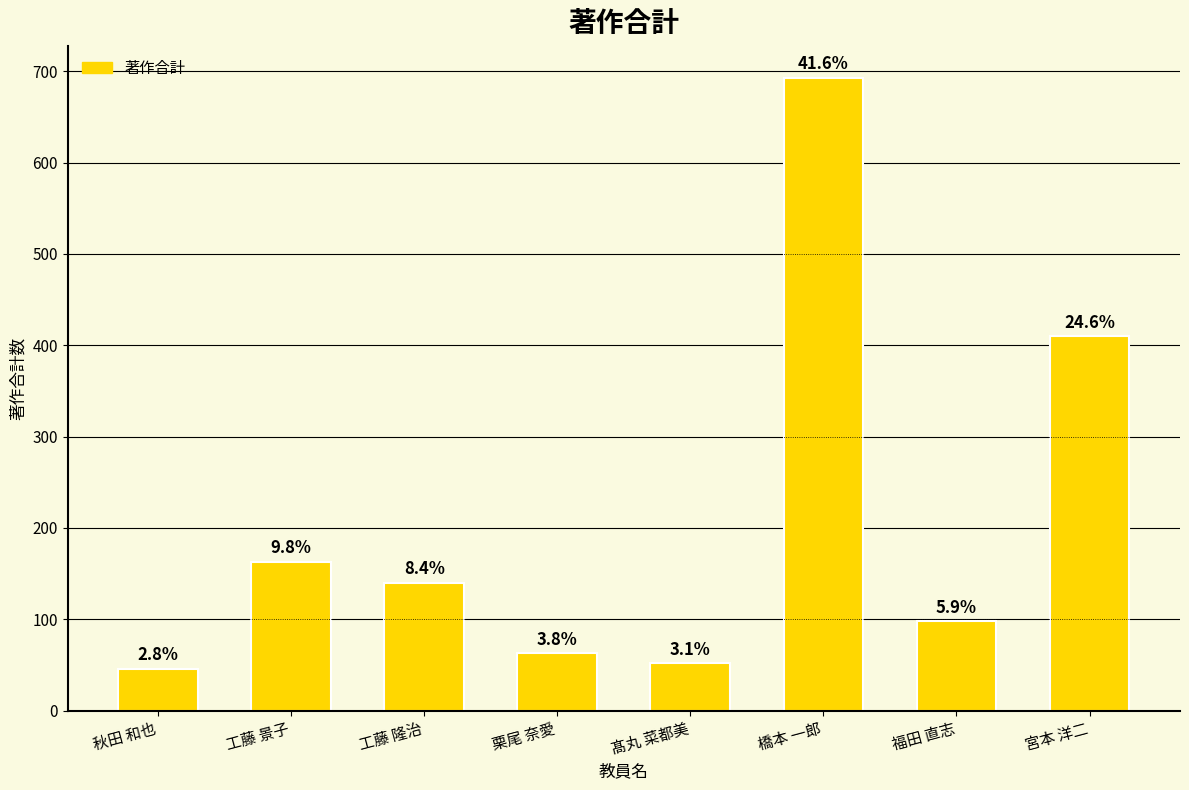

What position from the right is 秋田 和也?

8